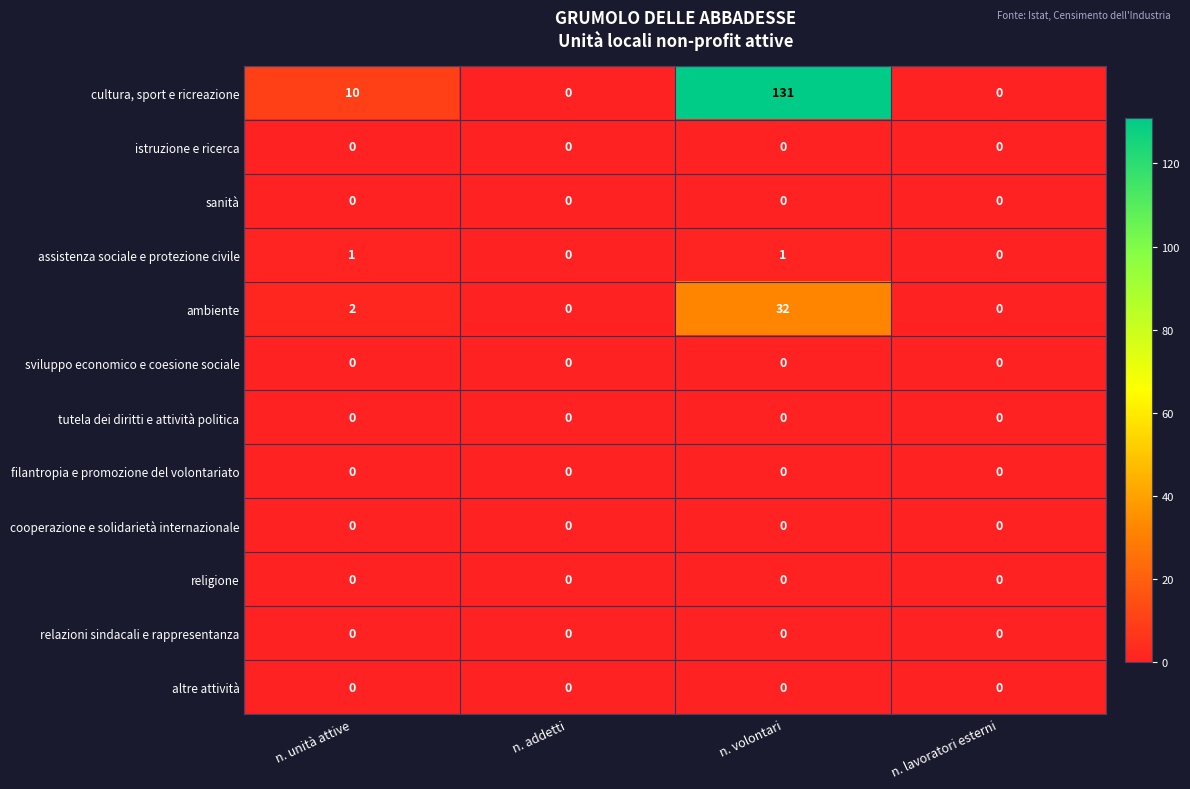

Is it true that ambiente equals 14 at n. addetti?

False